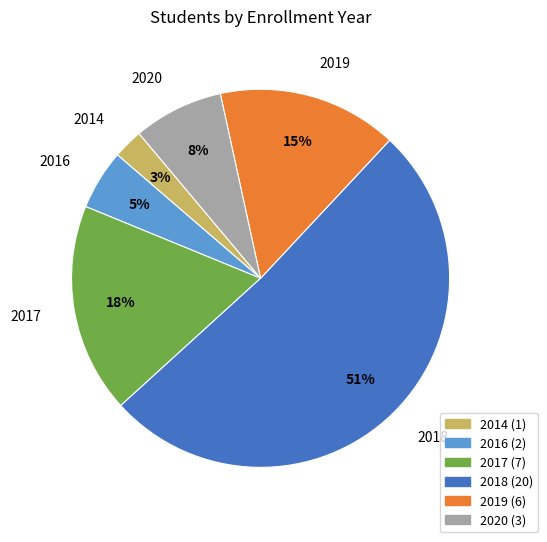

What is the majority slice?

2018